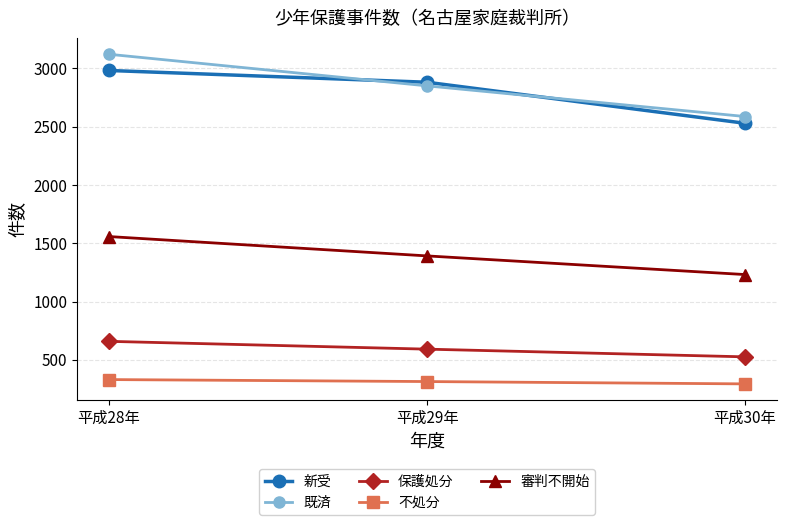

What is the difference between the maximum and minimum values in the 不処分 series?

37